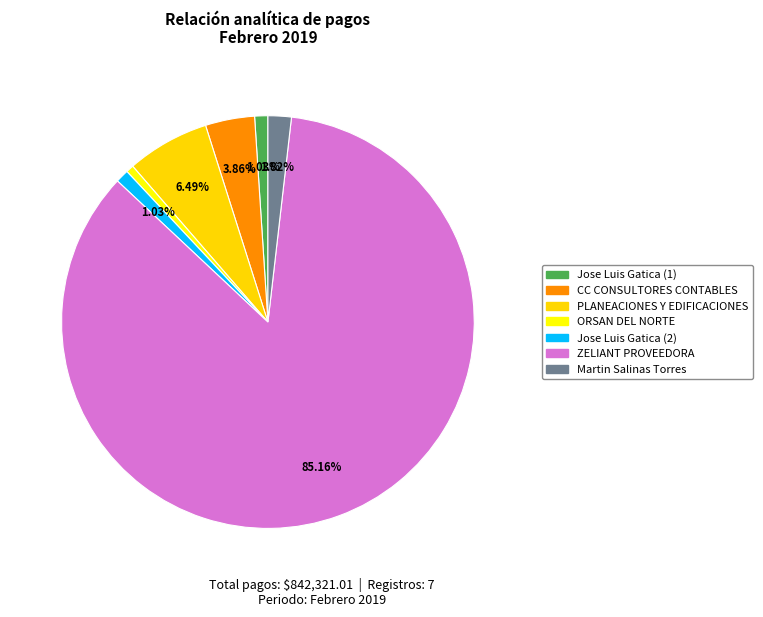

To the nearest percent, what is the average slice percentage?

14%